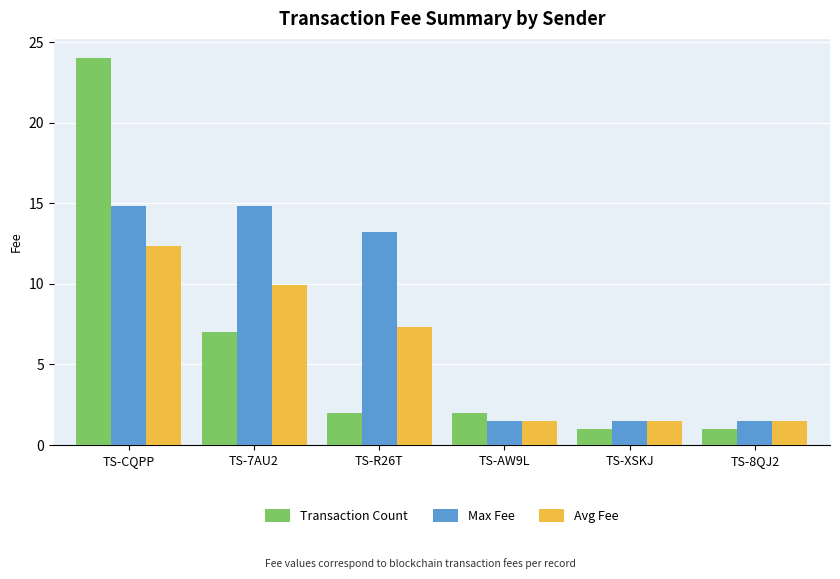

Does the chart contain any negative values?

No